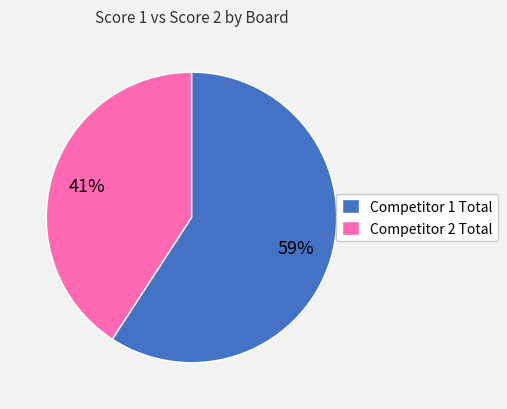

Do Competitor 2 Total and Competitor 1 Total together represent more than half of the pie?

Yes